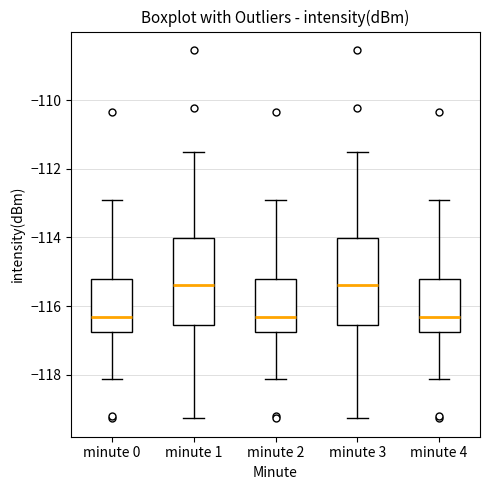

Reading left to right, read every box against the y-axis: the position of its median line, the range the box covers, and the ends of its whiskers. The values are not printed on the chart, so give them approximately, as read against the axis.

minute 0: median -116.4, box -116.8 to -115.2, whiskers -118.2 to -113.0
minute 1: median -115.4, box -116.6 to -114.0, whiskers -119.2 to -111.6
minute 2: median -116.4, box -116.8 to -115.2, whiskers -118.2 to -113.0
minute 3: median -115.4, box -116.6 to -114.0, whiskers -119.2 to -111.6
minute 4: median -116.4, box -116.8 to -115.2, whiskers -118.2 to -113.0